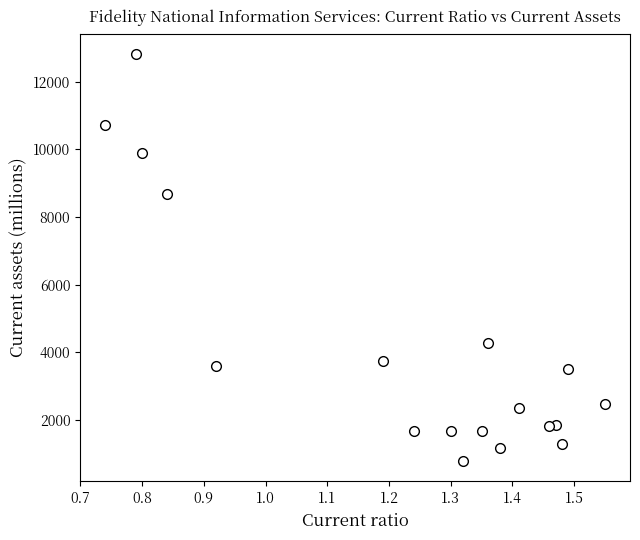

What Y value in the scatter plot is closest to 6804?

8692